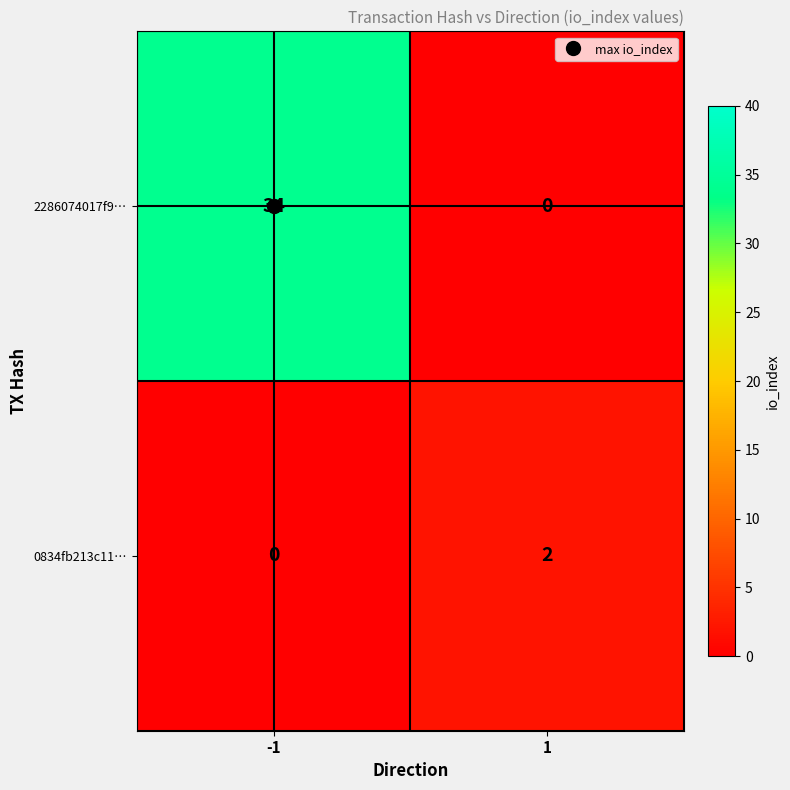

Which series changed the most between -1 and 1?

2286074017f9…